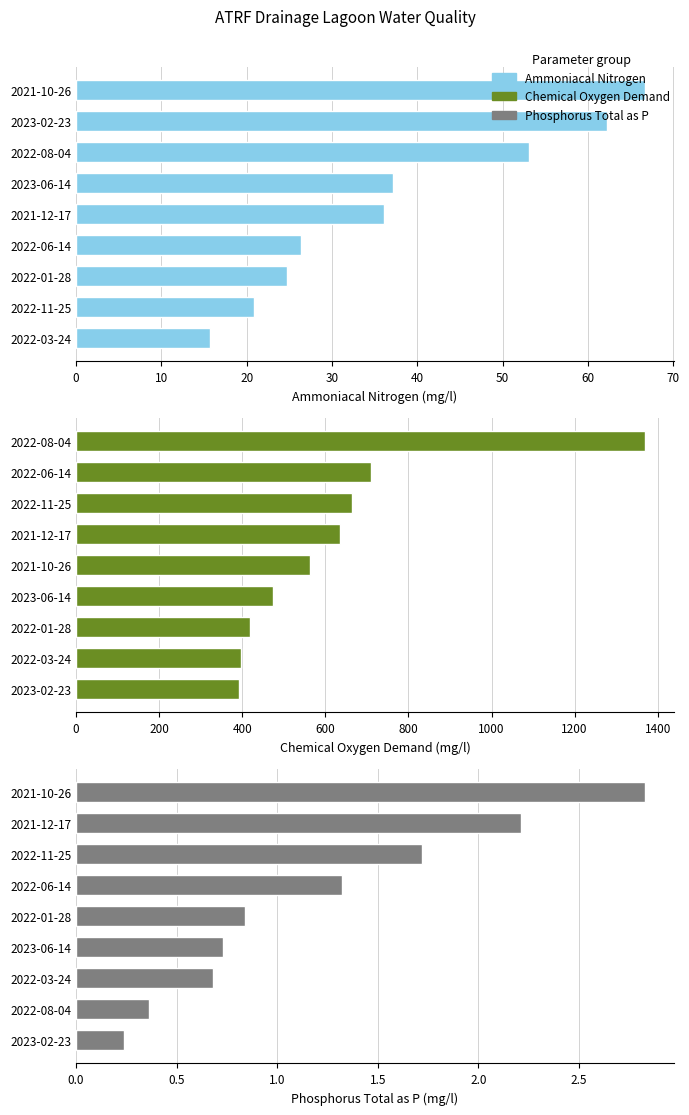

The CHEMICAL OXYGEN DEMAND series shows 196.4 at 2021-12-17. True or false?

False